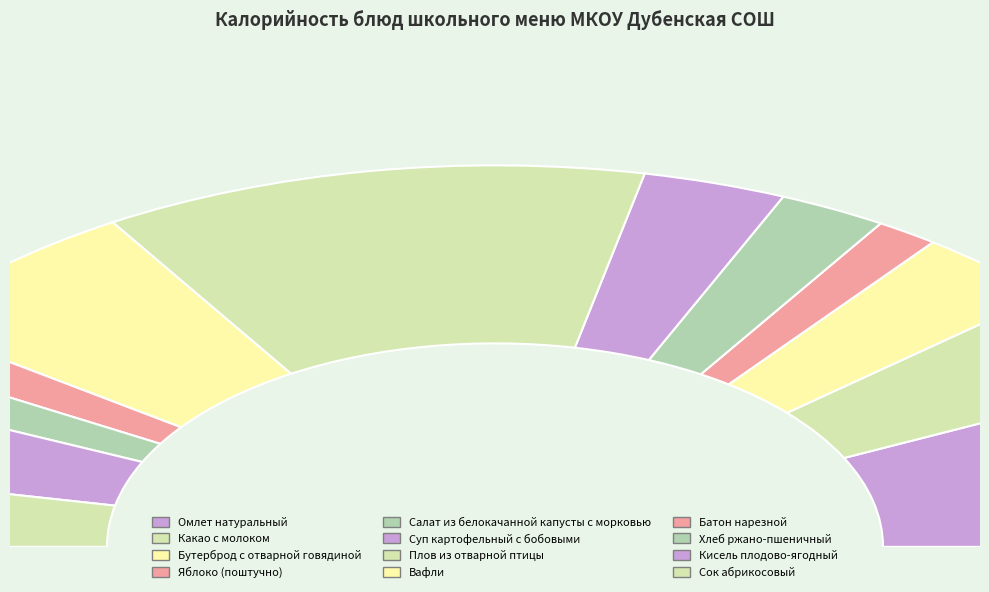

Which slice is the largest?

Плов из отварной птицы